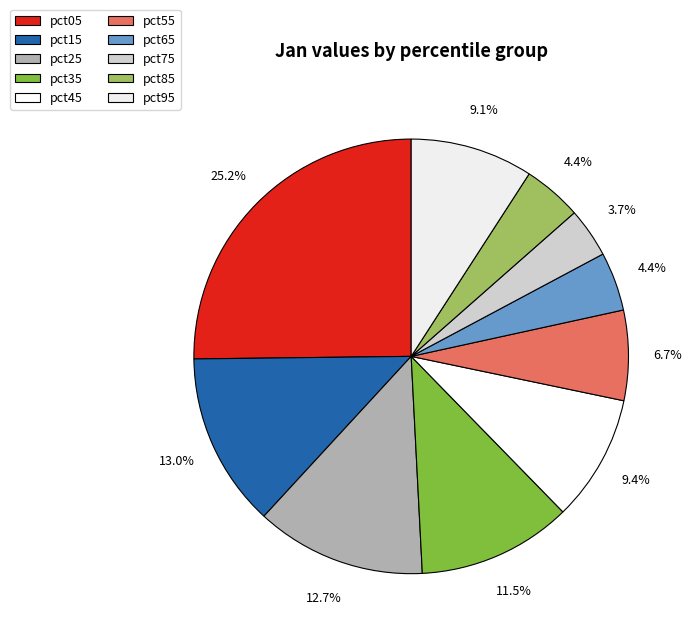

Which category has the biggest portion of the pie?

pct05